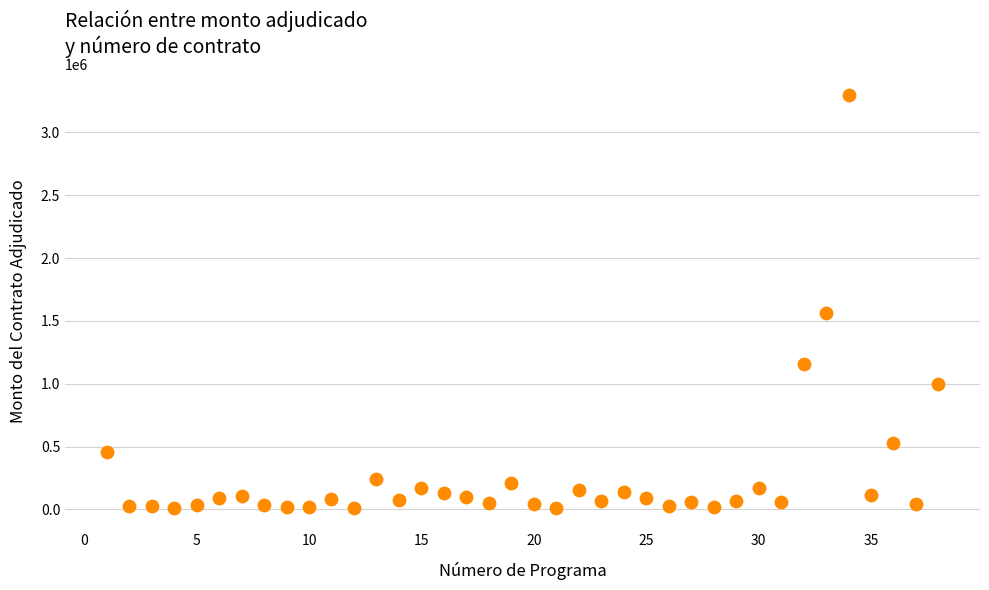

What Y value in the scatter plot is closest to 1654243?

1560624.6